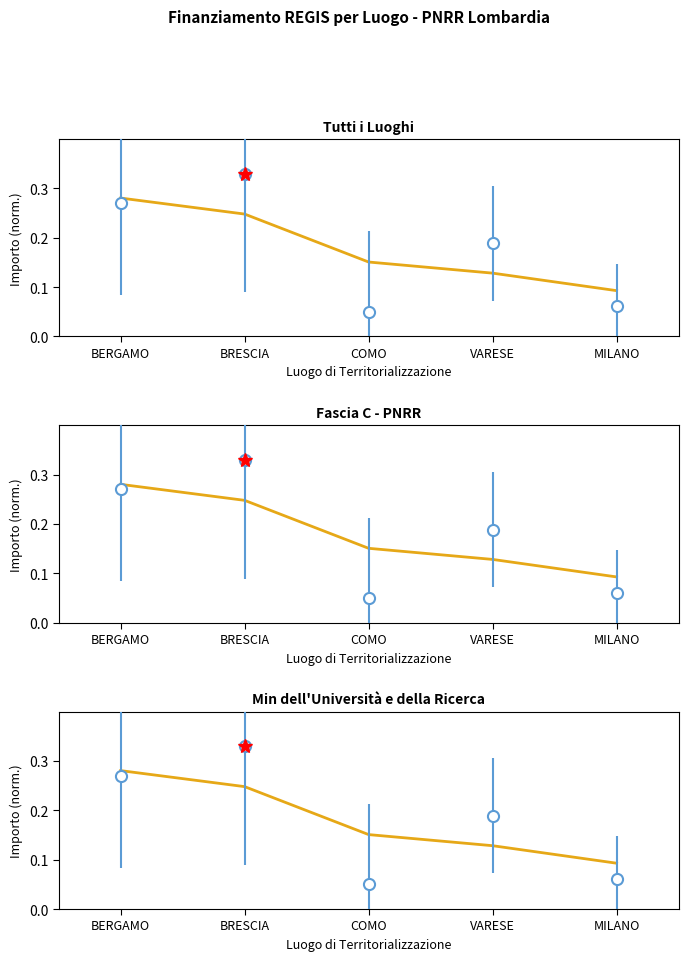

At which label is the value closest to 0?

MILANO